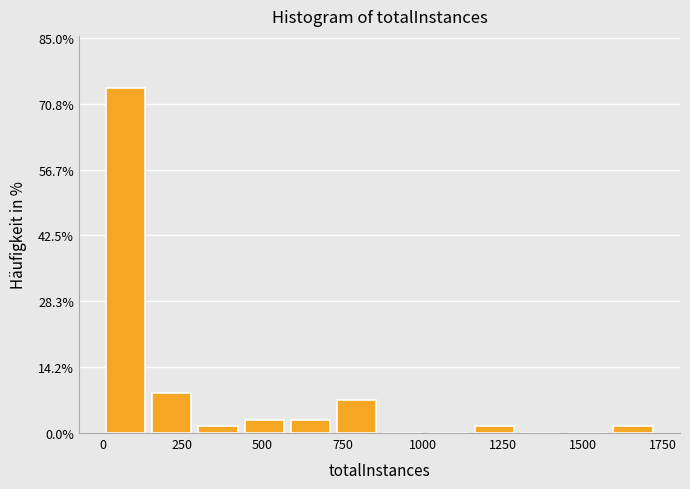

Around what value on the x-axis is the tallest bar? Give the approximate position of its centre, as read against the axis.

50